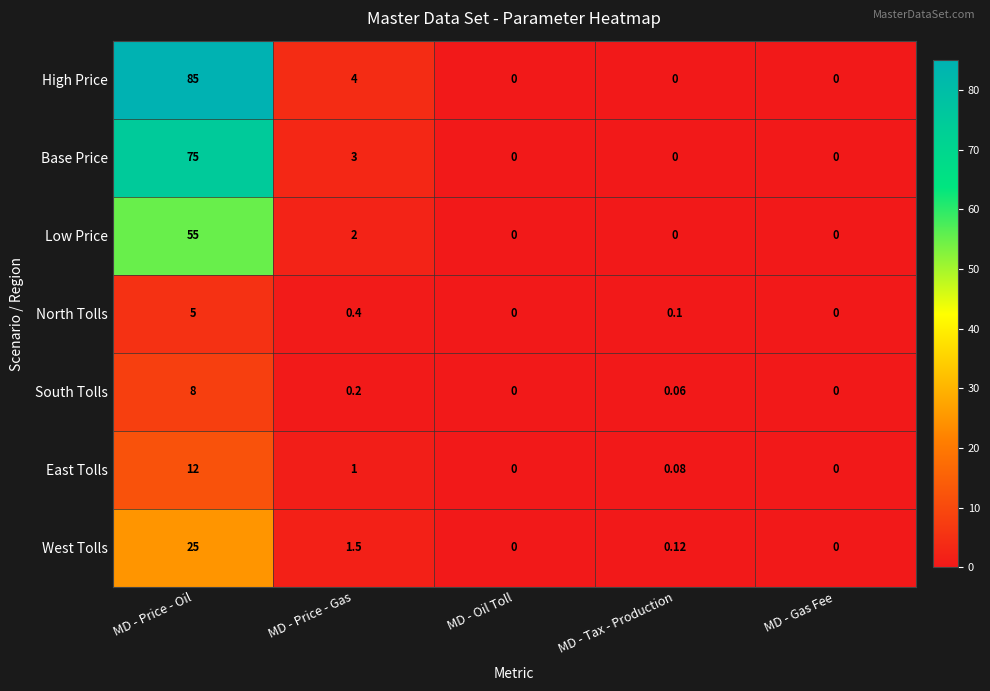

Count the number of data series in this chart.

7